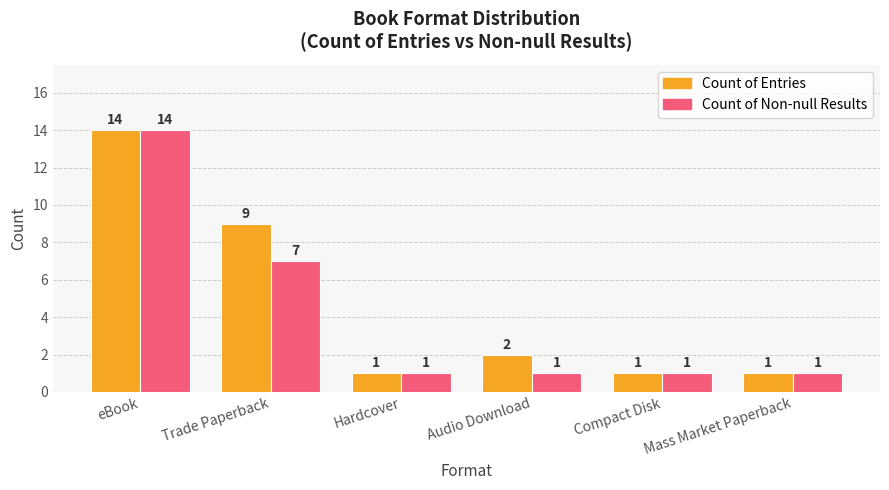

What is the difference between the maximum and minimum values in the Count of Non-null Results series?

13